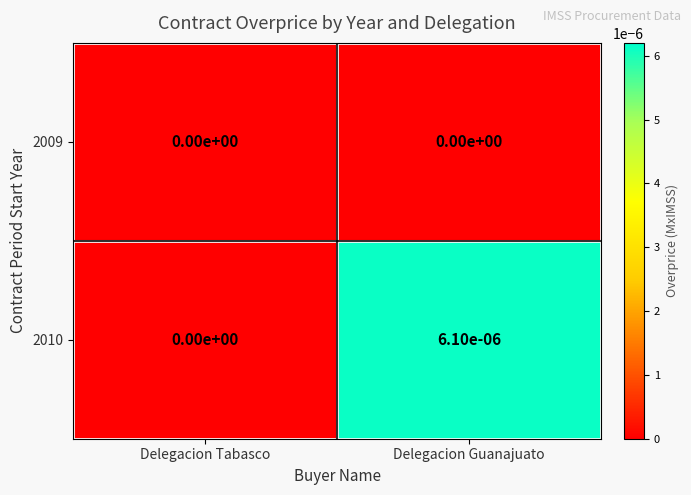

How many data points in 2010 are above 0?

1